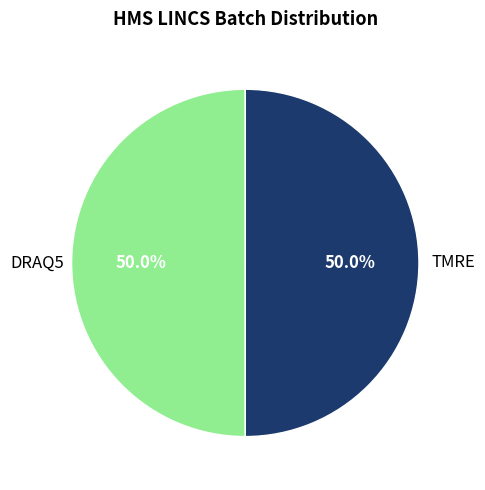

Approximately how many times larger is the value at TMRE compared to DRAQ5?

1.0